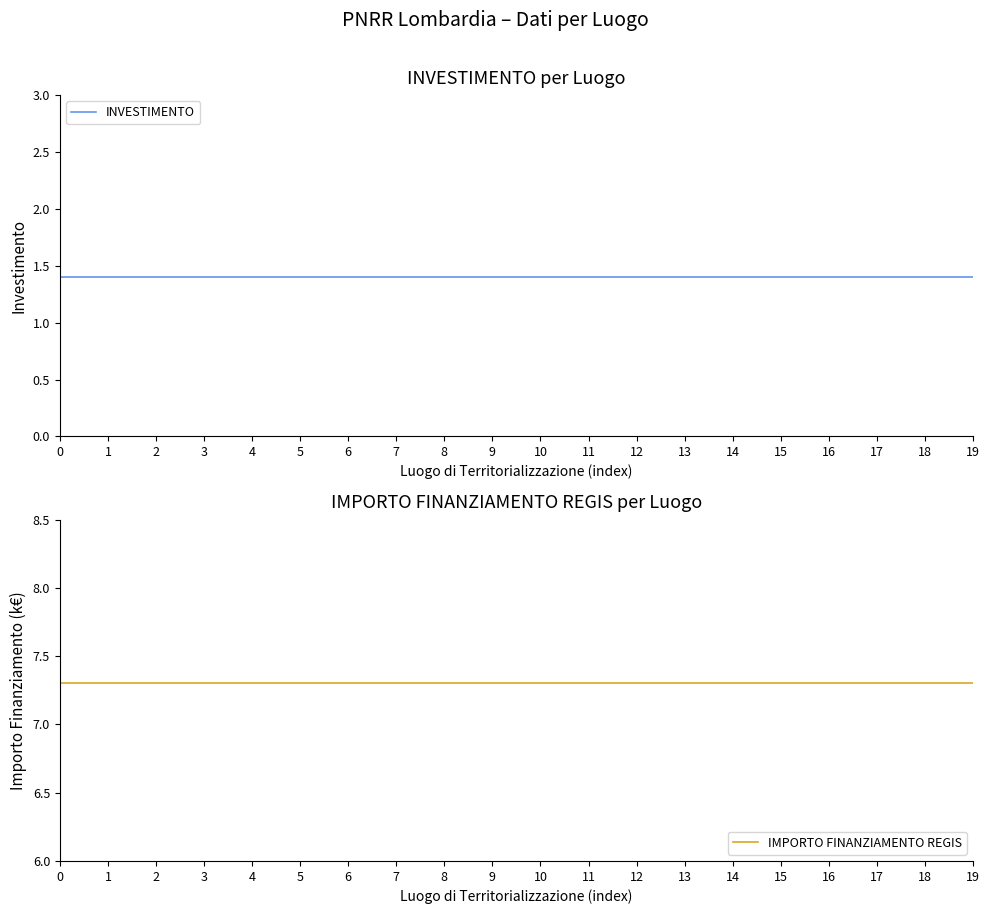

Reading left to right, list all the values displayed in this chart.

INVESTIMENTO: 1.4	1.4	1.4	1.4	1.4	1.4	1.4	1.4	1.4	1.4	1.4	1.4	1.4	1.4	1.4	1.4	1.4	1.4	1.4	1.4
IMPORTO FINANZIAMENTO REGIS: 7.3	7.3	7.3	7.3	7.3	7.3	7.3	7.3	7.3	7.3	7.3	7.3	7.3	7.3	7.3	7.3	7.3	7.3	7.3	7.3